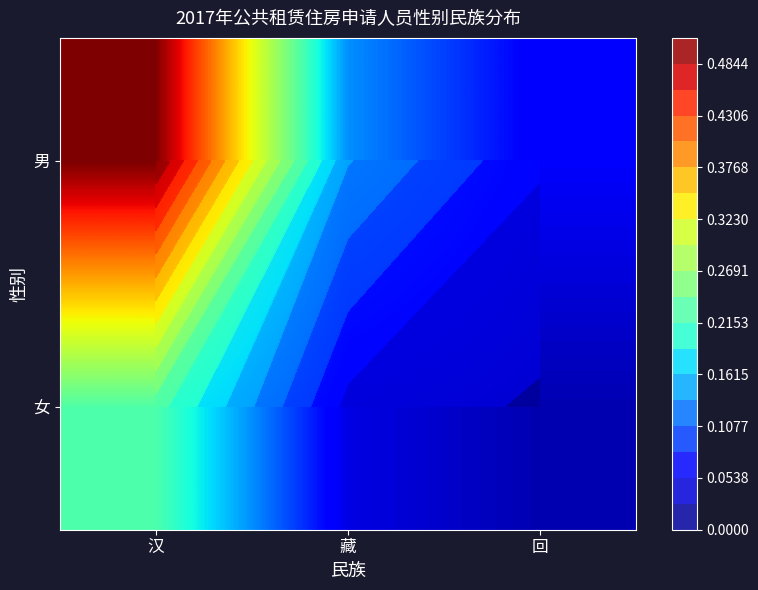

The 女 series shows 0.0 at 藏. True or false?

False